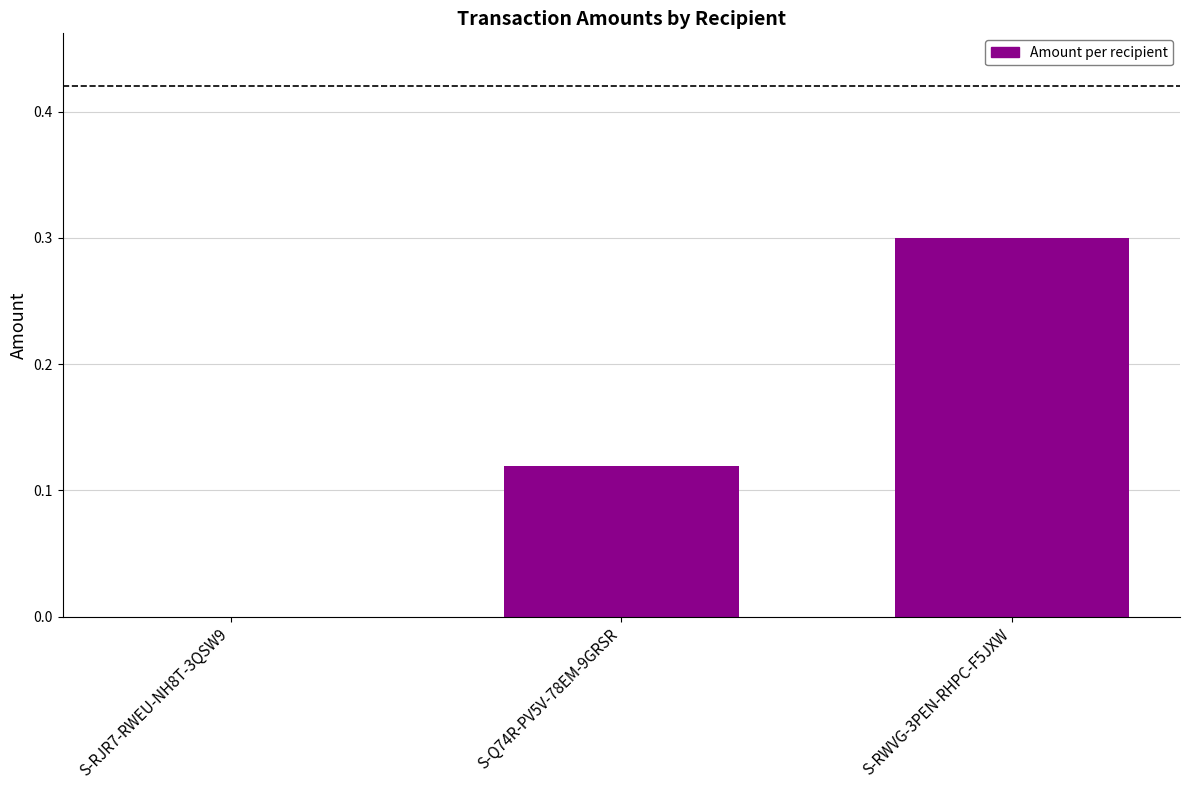

The value at S-RWVG-3PEN-RHPC-F5JXW is 0.3. True or false?

True